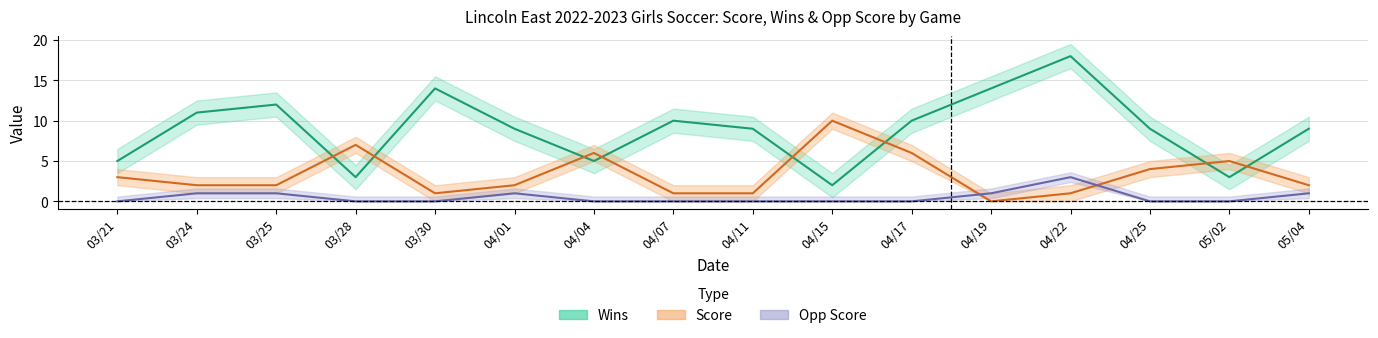

Which category has the lowest value across all series?

04/19